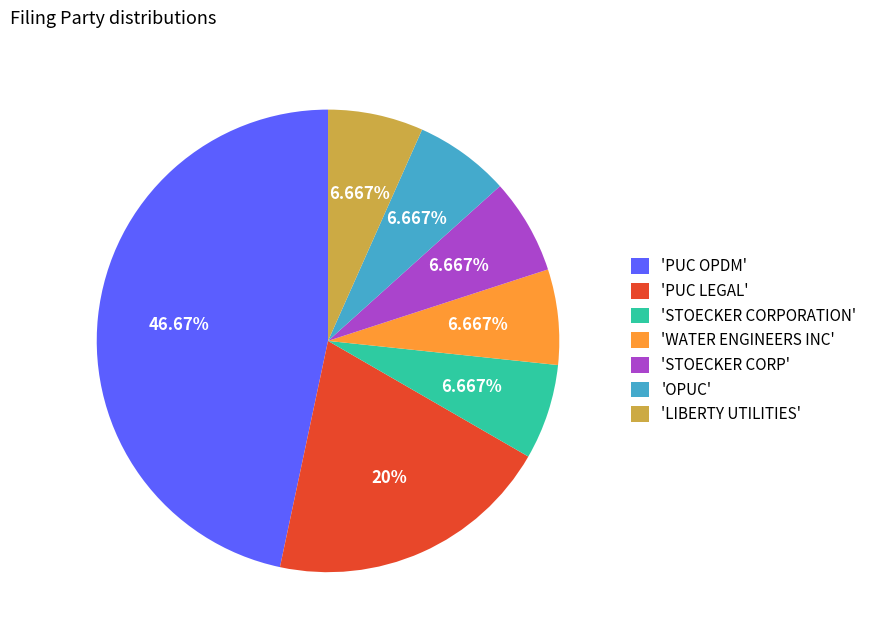

Approximately how many times larger is the value at 'STOECKER CORPORATION' compared to 'PUC LEGAL'?

0.3